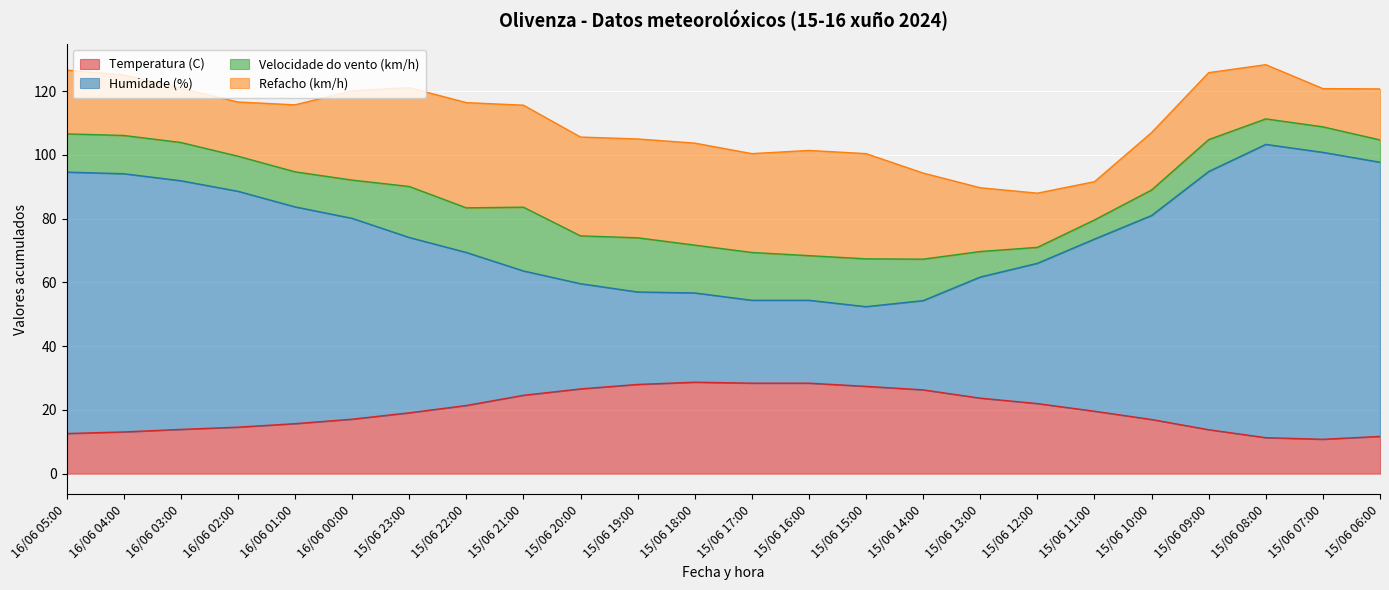

What value does the Temperatura (C) series have at 15/06 21:00?

24.6